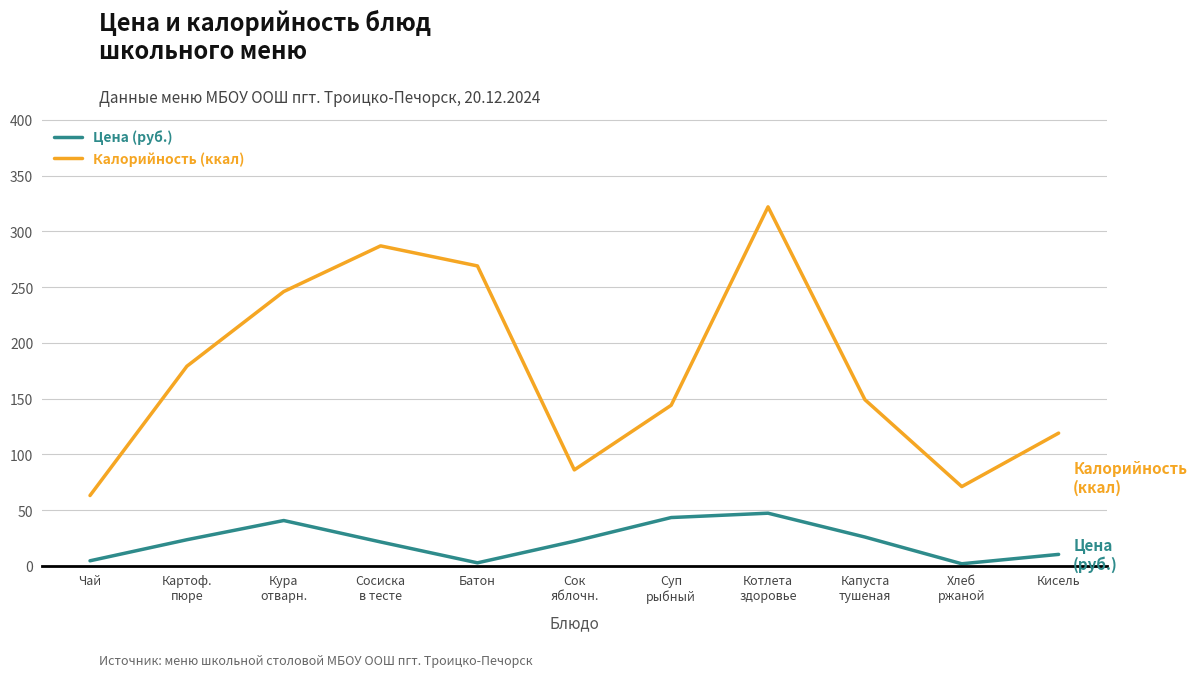

Rank the series at Чай from highest to lowest value.

Калорийность (ккал), Цена (руб.)